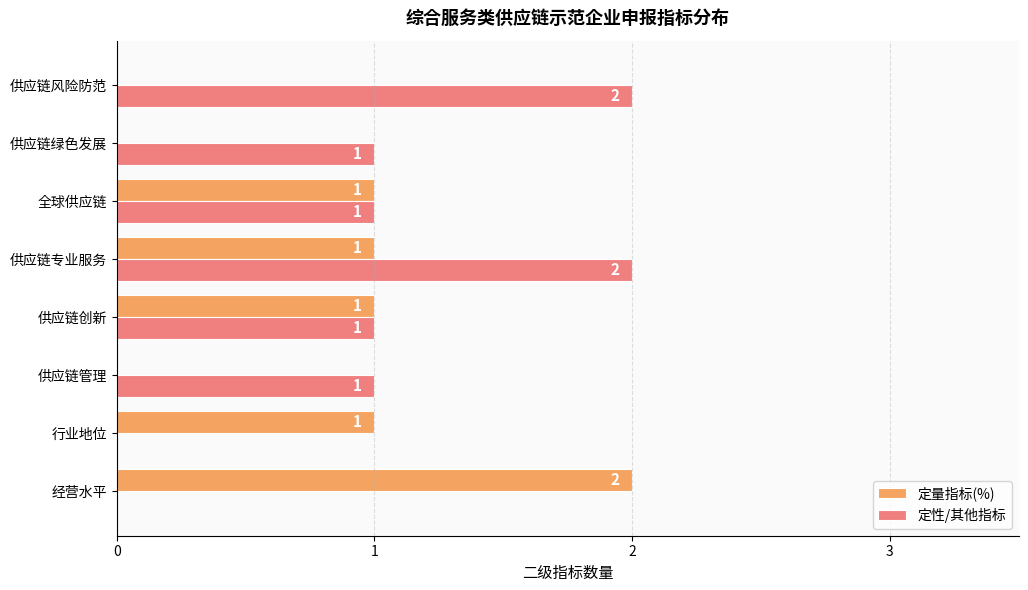

What is the sum of all 定性/其他指标 values?

8